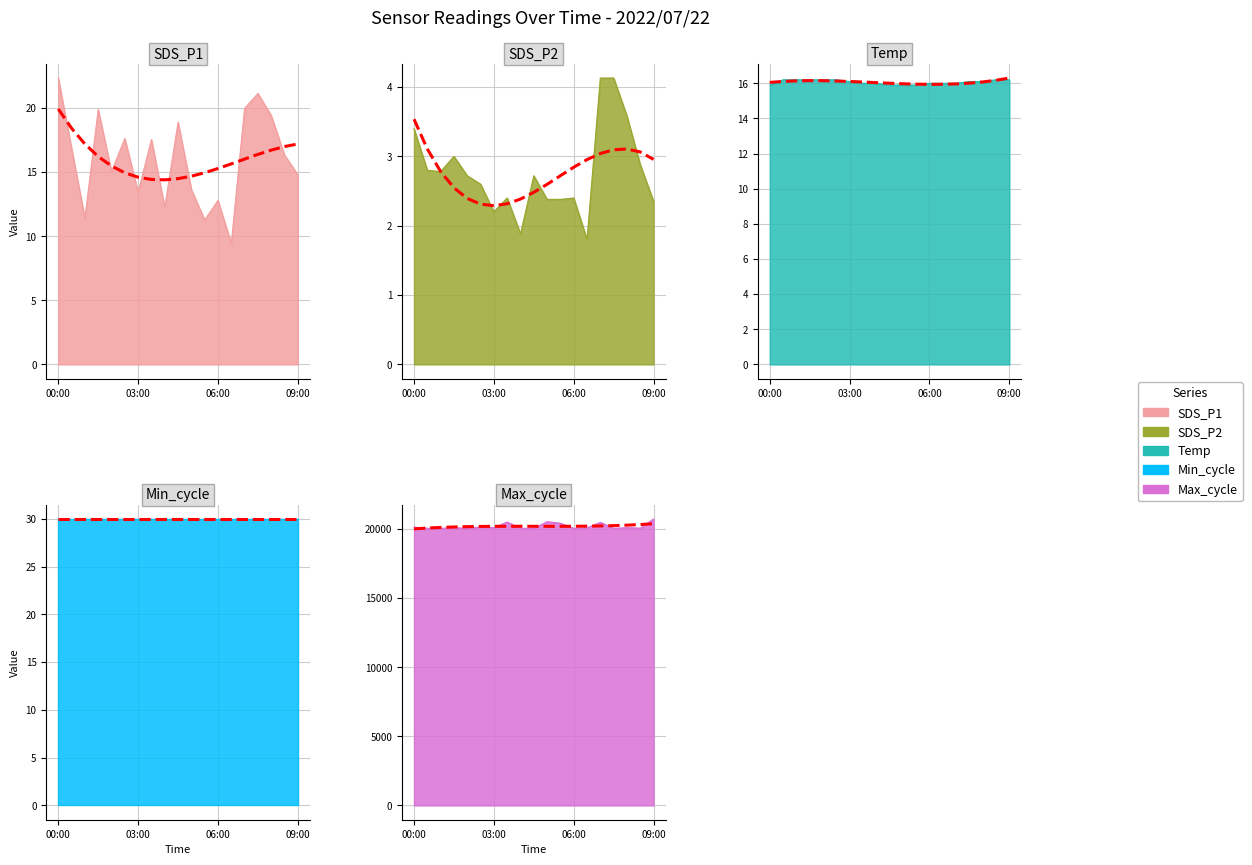

What is the label of the 11th point from the right?

04:00